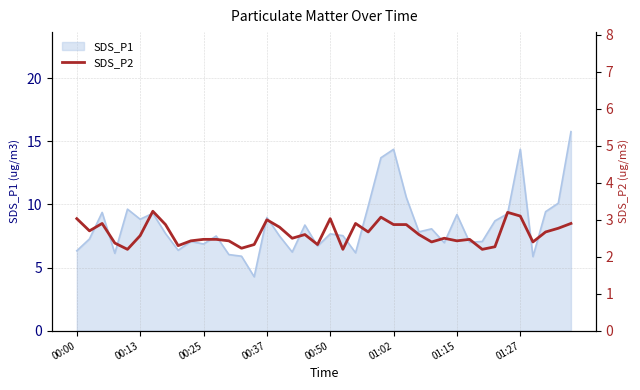

What is the highest value of the SDS_P1 series?

15.8